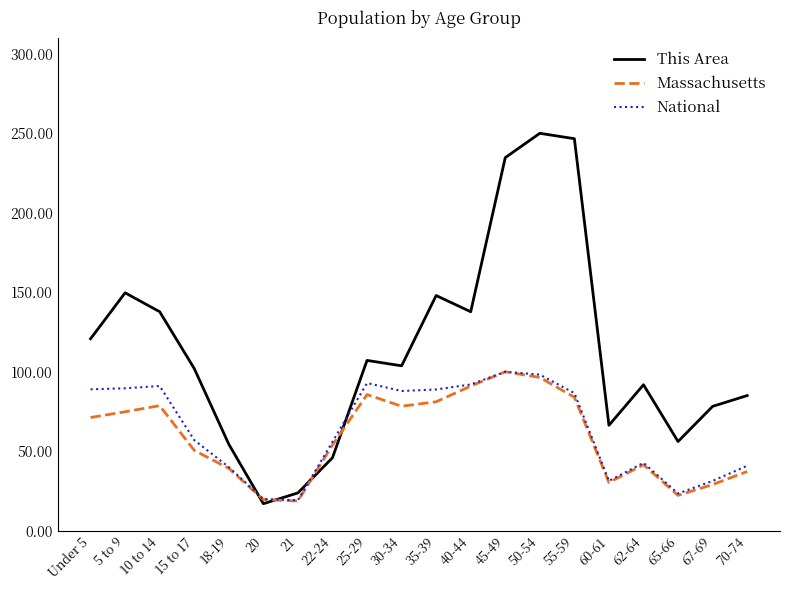

What is the minimum value for This Area?

17.0